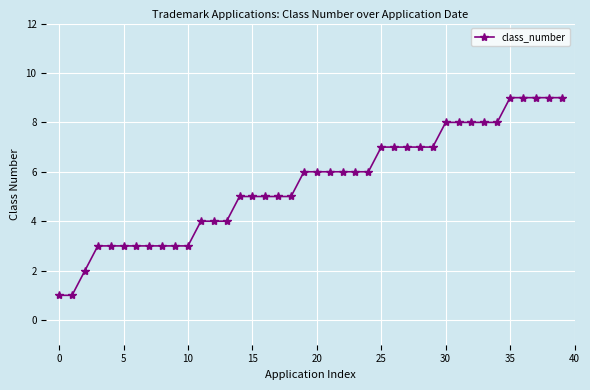

What is the greatest value displayed?

9